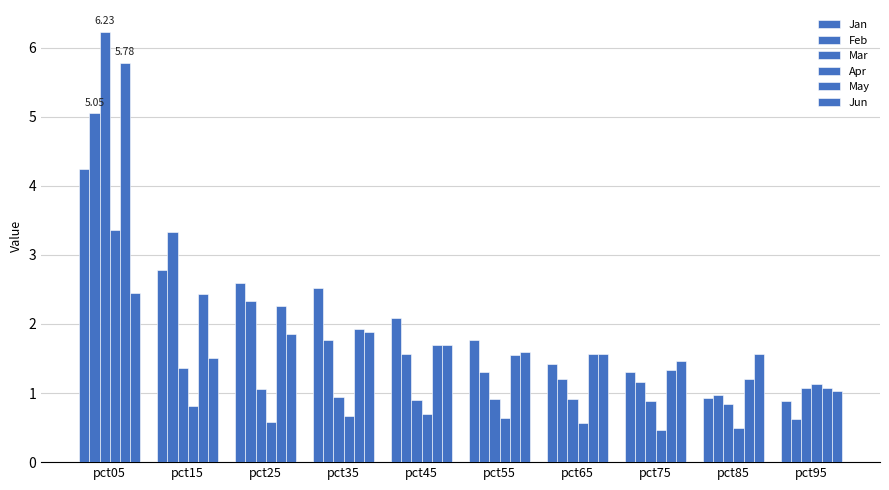

Is it true that Feb equals 1.2 at pct65?

True